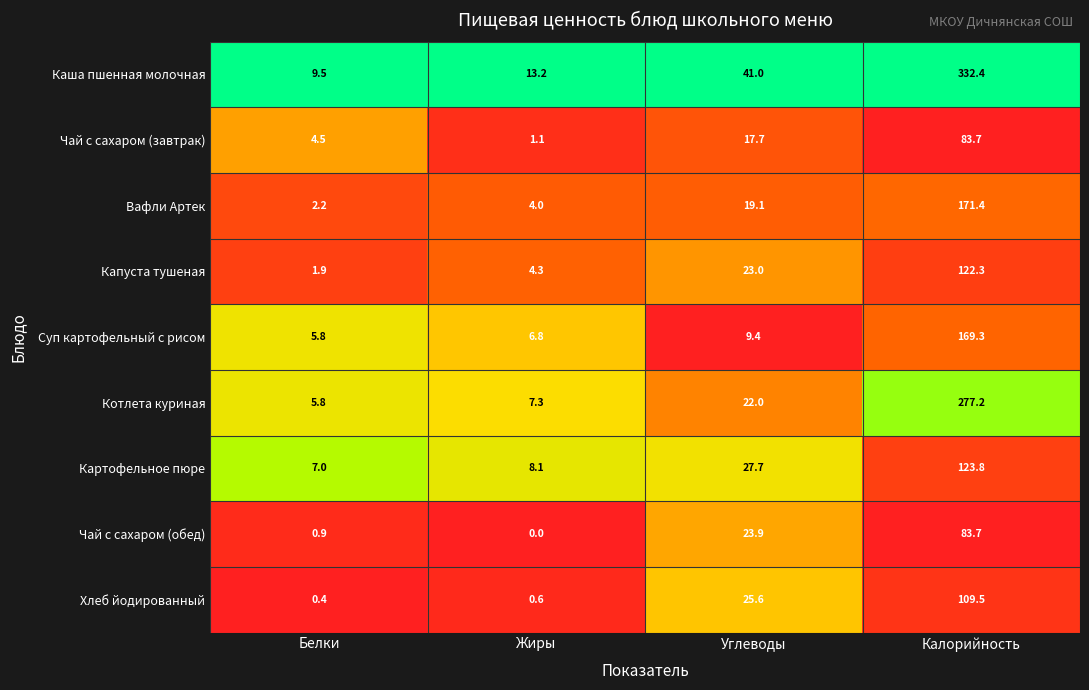

Which series has the widest spread of values?

Каша пшенная молочная